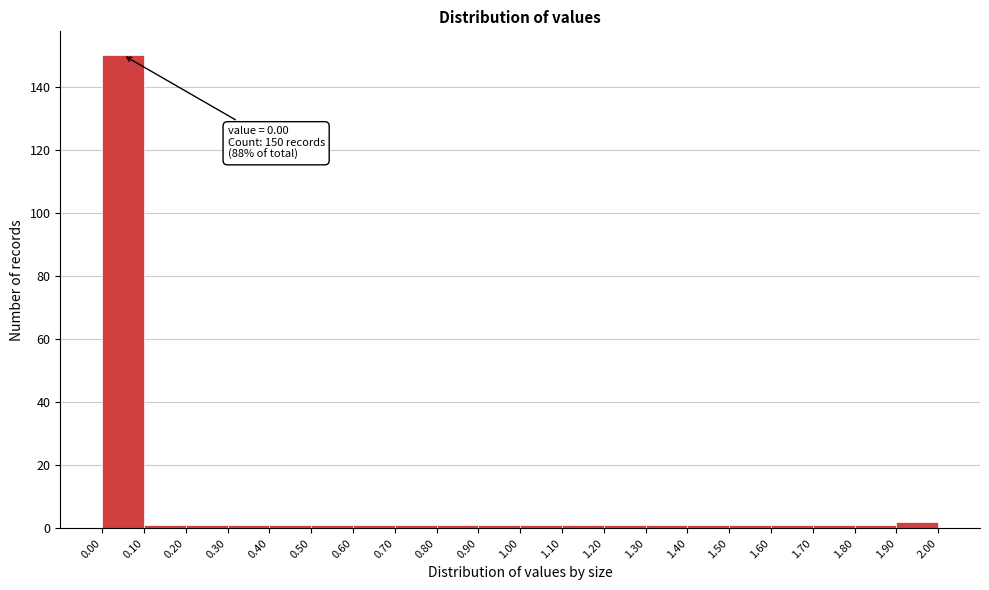

Which range on the x-axis has the tallest bar?

0.00 to 0.10